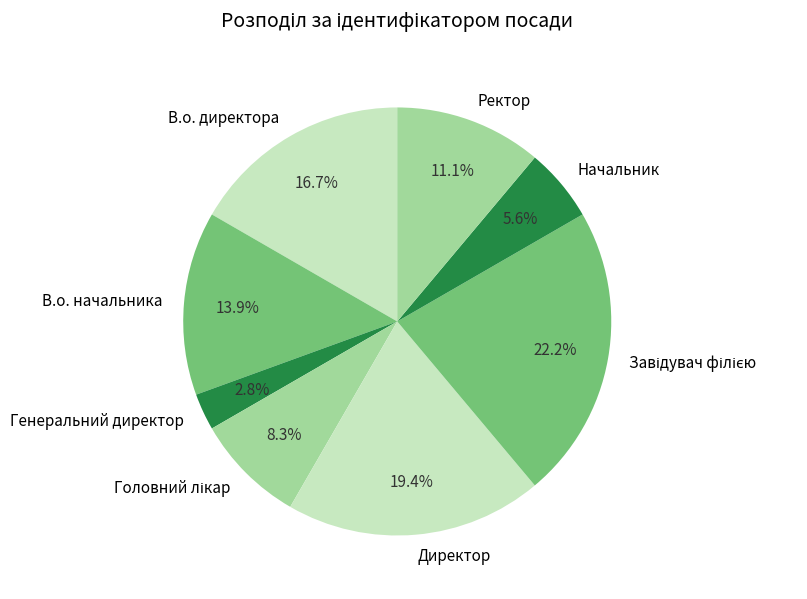

How many slices are in this pie chart?

8